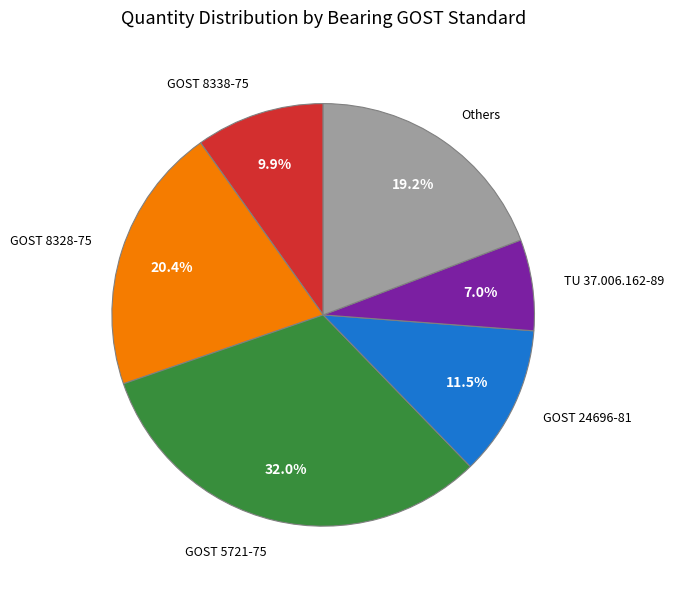

How many slices are in this pie chart?

6